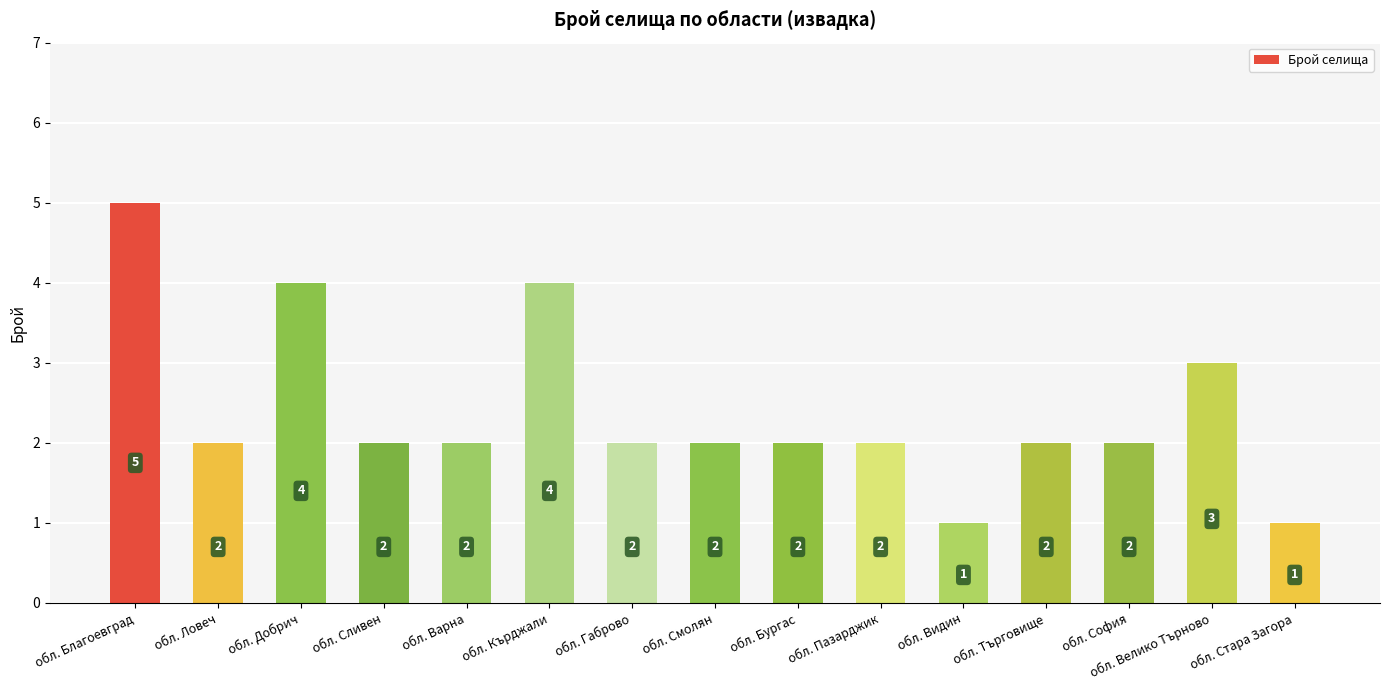

Is it true that the value at обл. Бургас is 2?

True